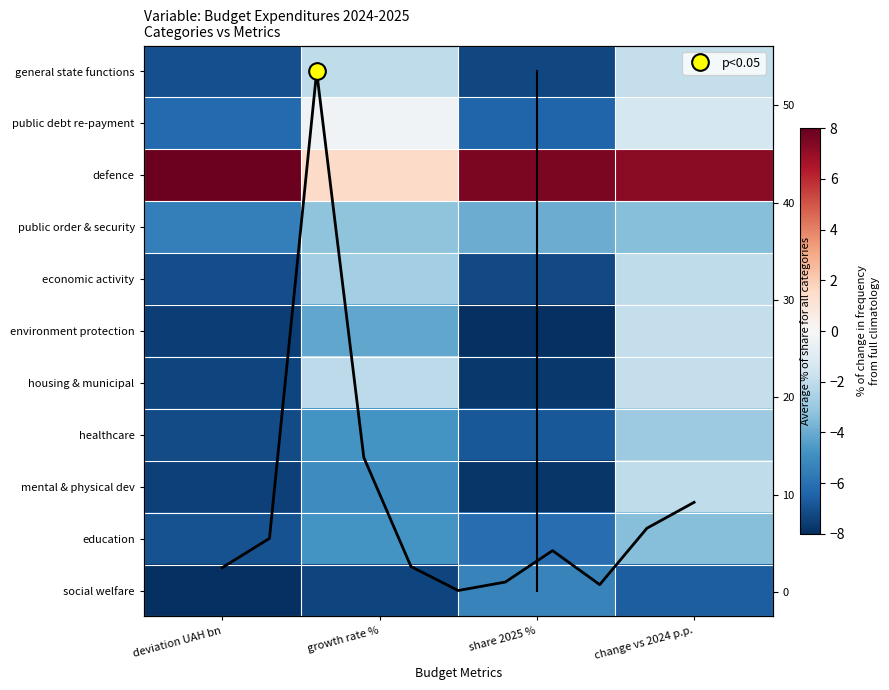

Which series has the largest range (max minus min)?

defence